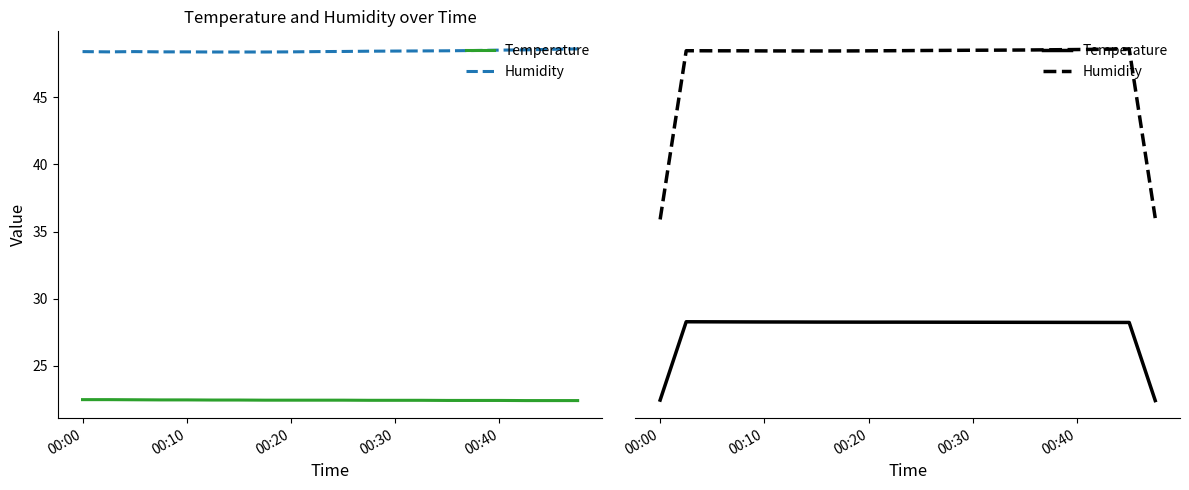

What position from the left is 15?

16